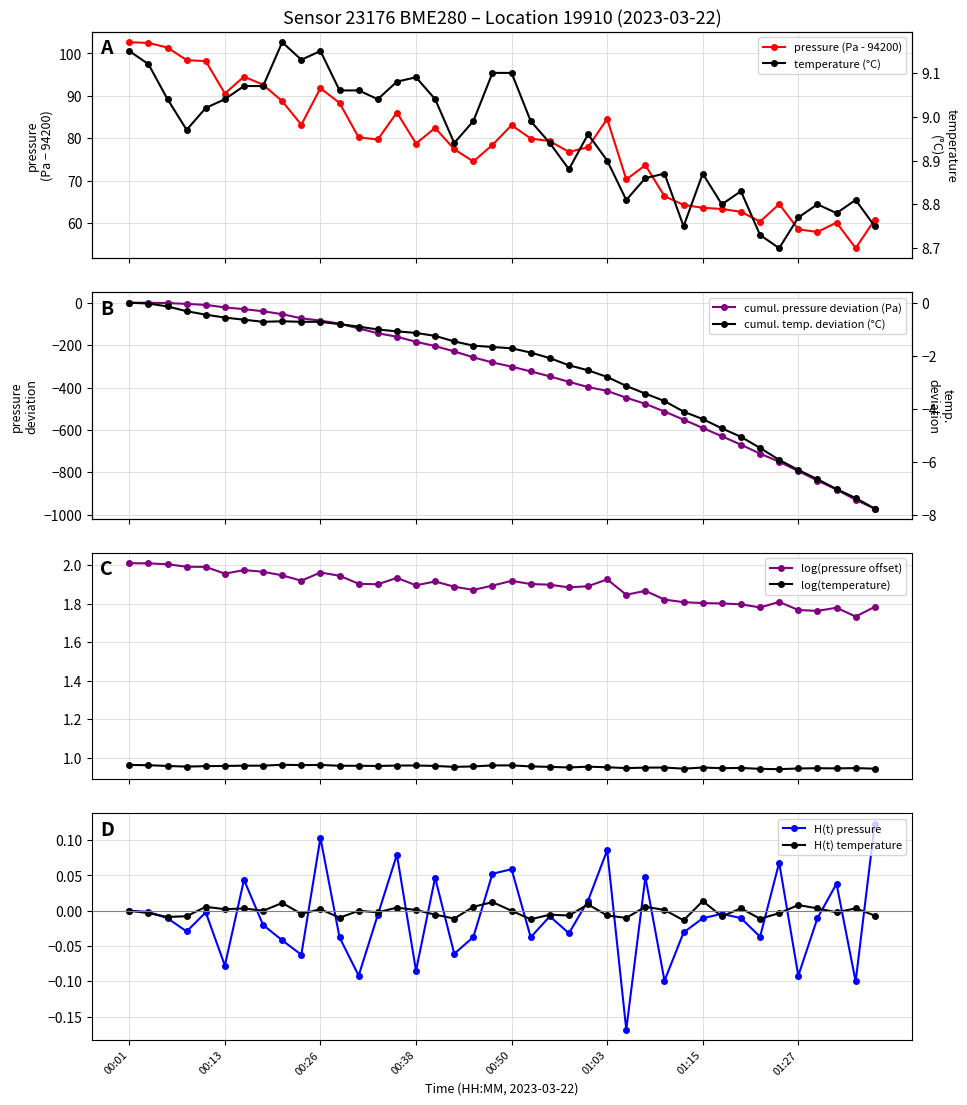

At how many categories does at least one series exceed 26?

40